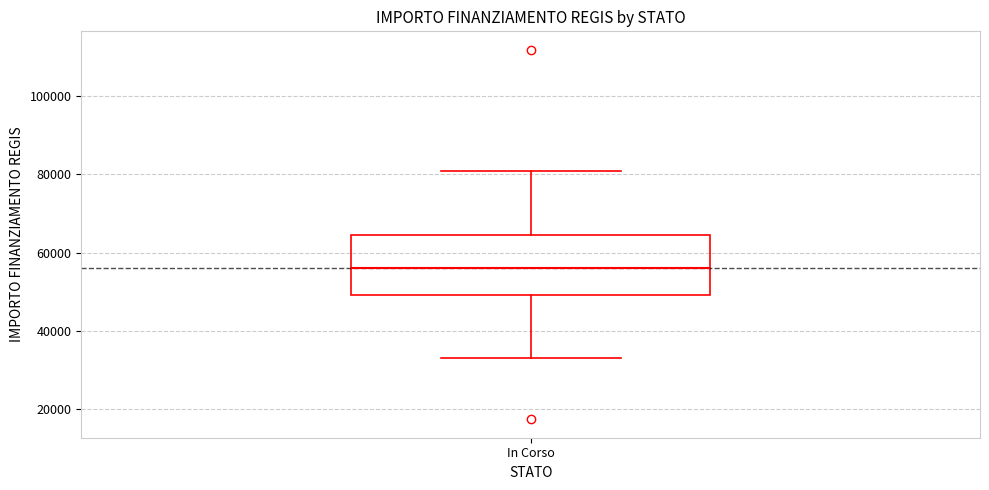

Read this box plot against the y-axis: the position of the median line, the range covered by the box, and the ends of both whiskers. The values are not printed on the chart, so give them approximately, as read against the axis.

median 56000, box 50000 to 64000, whiskers 32000 to 80000